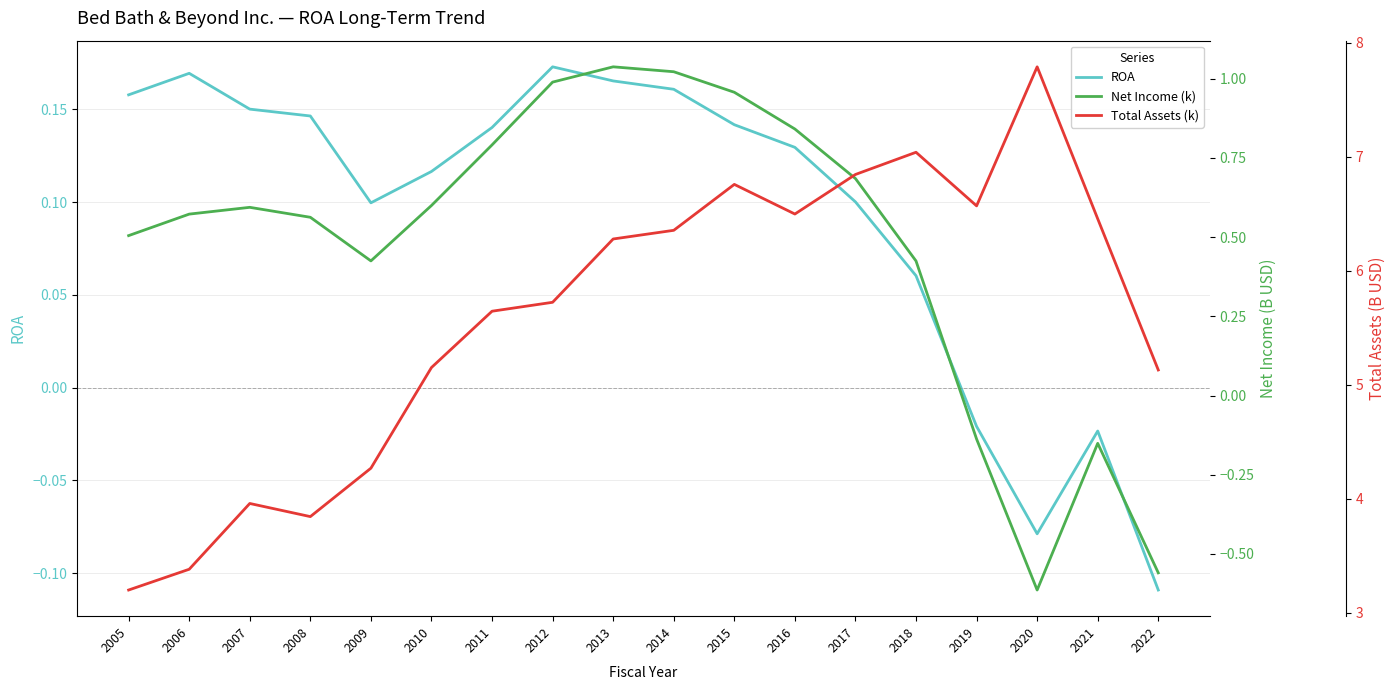

What is the spread (max minus min) of values at 2017?

6.7